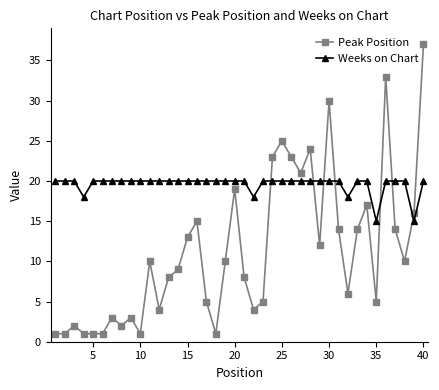

What is the smallest value displayed?

1